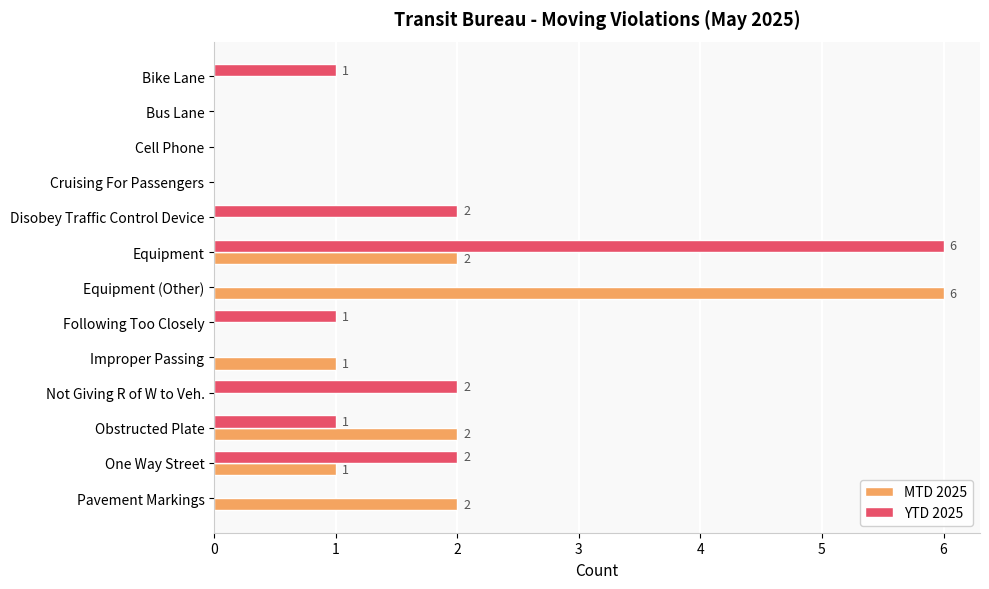

At which category is the sum across all series the highest?

Equipment